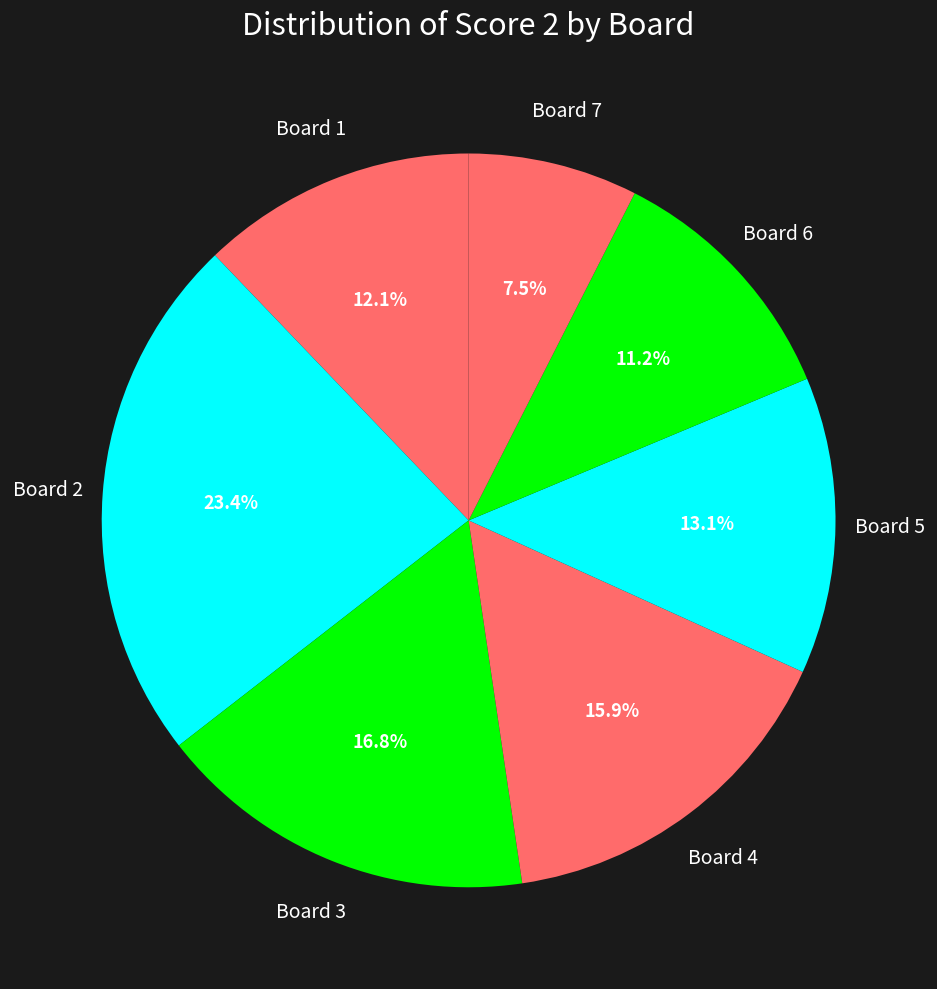

What percentage is the Board 3 slice, to the nearest percent?

17%